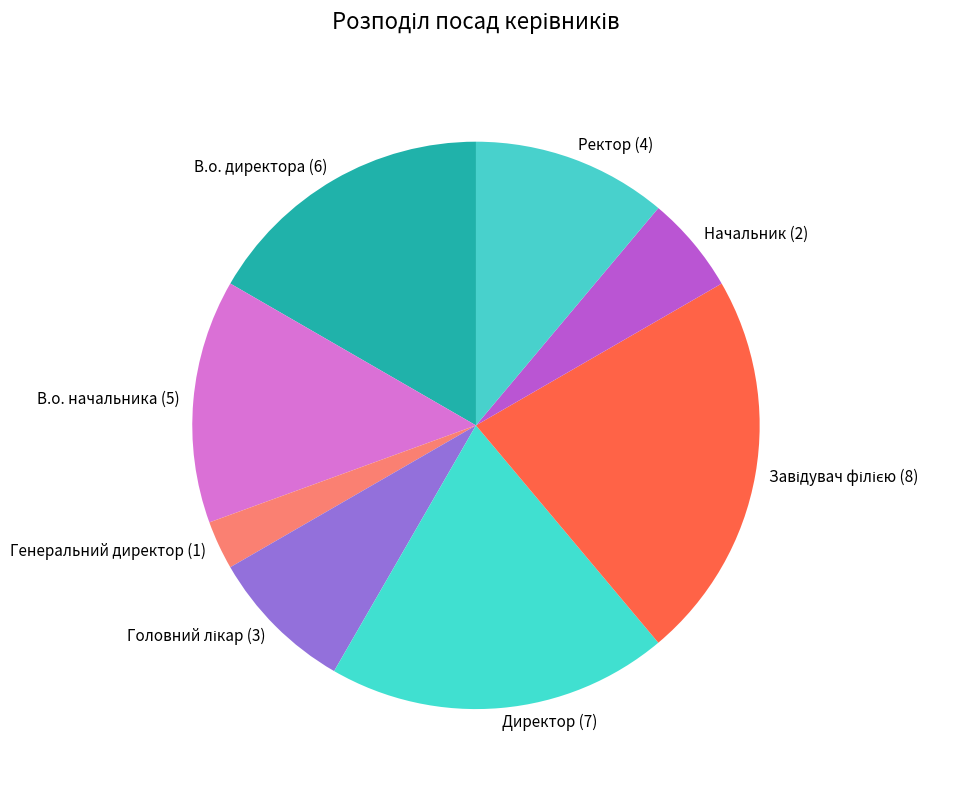

Does Начальник represent more than half of the total?

No